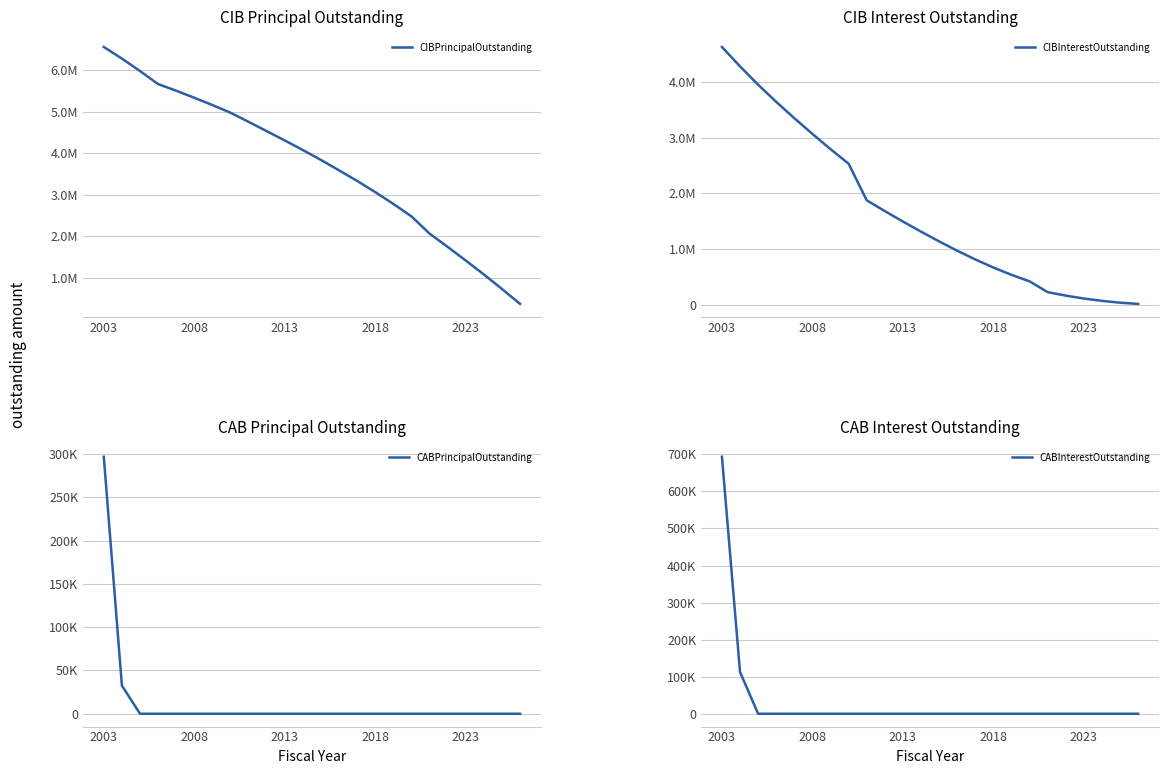

Is the value of CABPrincipalOutstanding at 2008 greater than the value of CIBPrincipalOutstanding at 17?

No